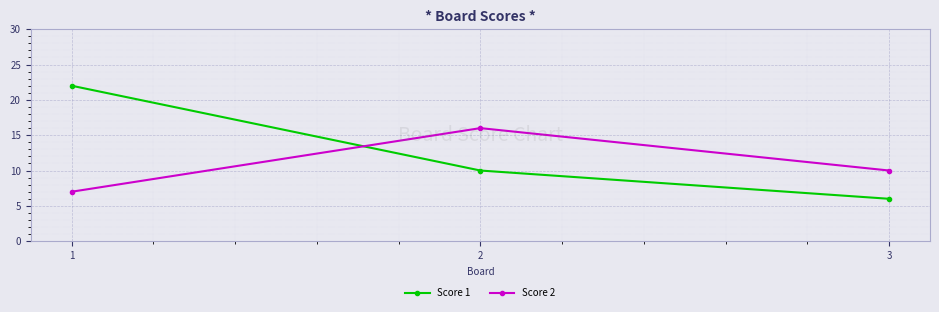

What is the approximate value of Score 1 at 1?

22